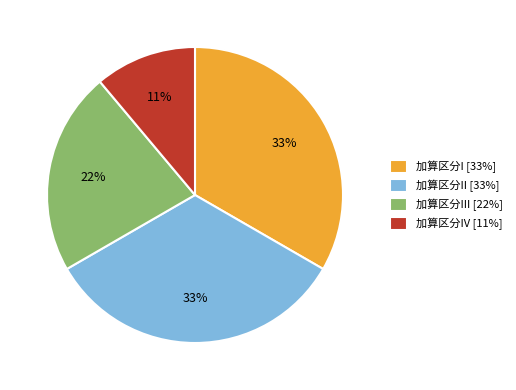

Which slice is the smallest?

加算区分IV [11%]